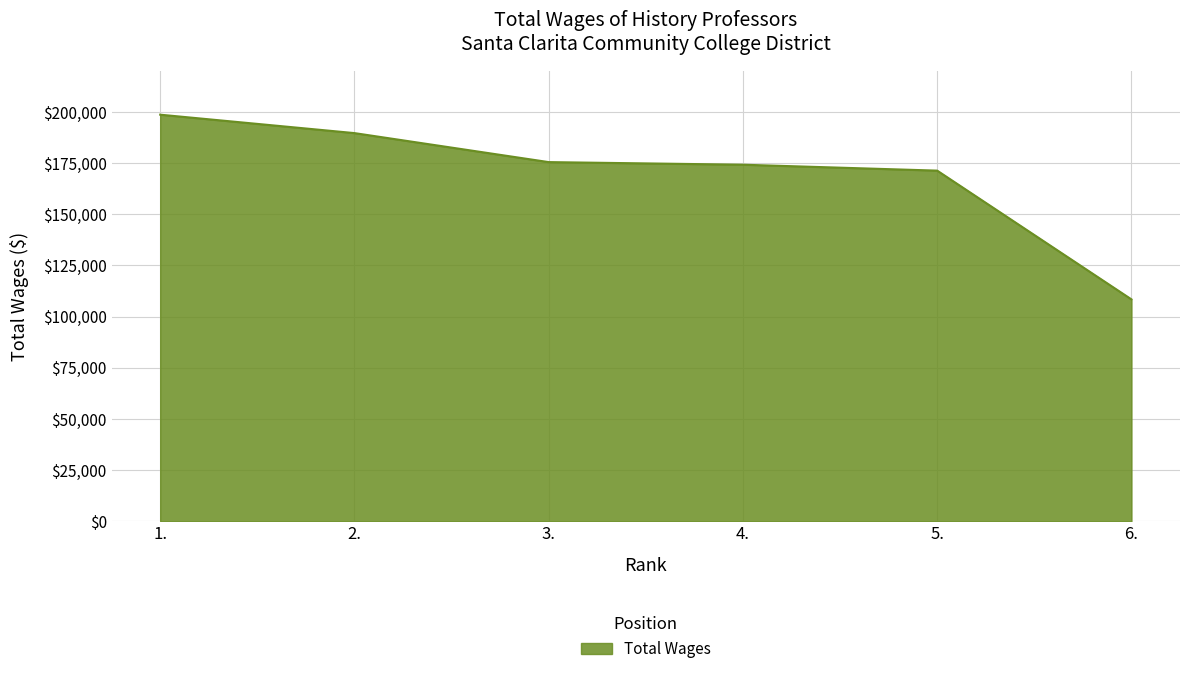

True or false: the data has more than 1 interior local peaks.

False